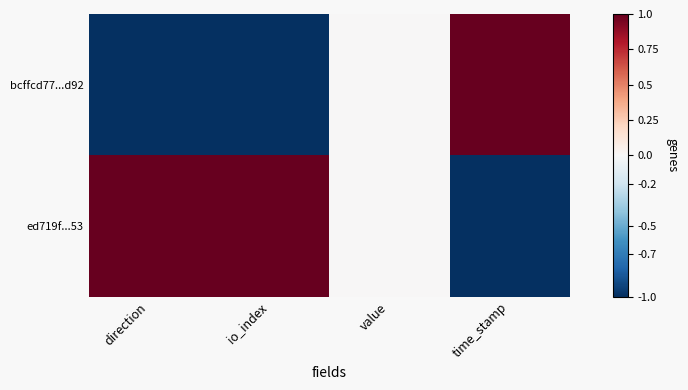

Reading left to right, extract all data points from this chart.

bcffcd77...d92: direction=-1.0	io_index=-1.0	value=0.0	time_stamp=1.0
ed719f...53: direction=1.0	io_index=1.0	value=0.0	time_stamp=-1.0